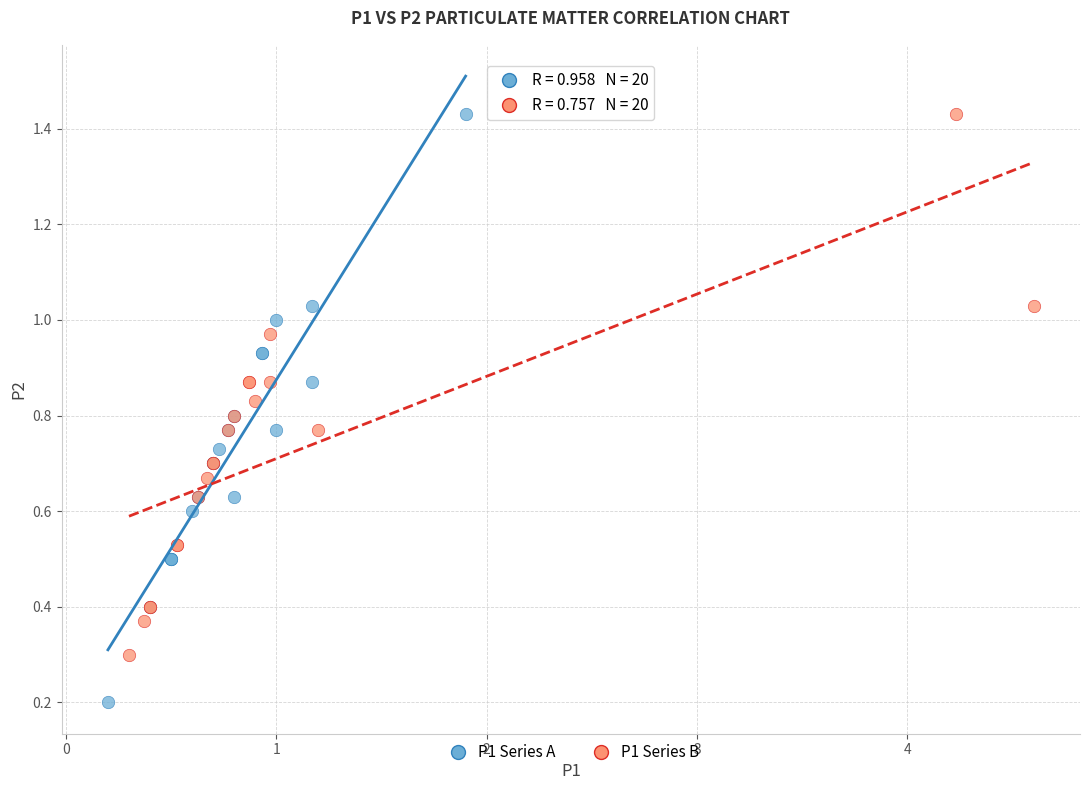

Which series contains the lowest Y value?

P1 Series A